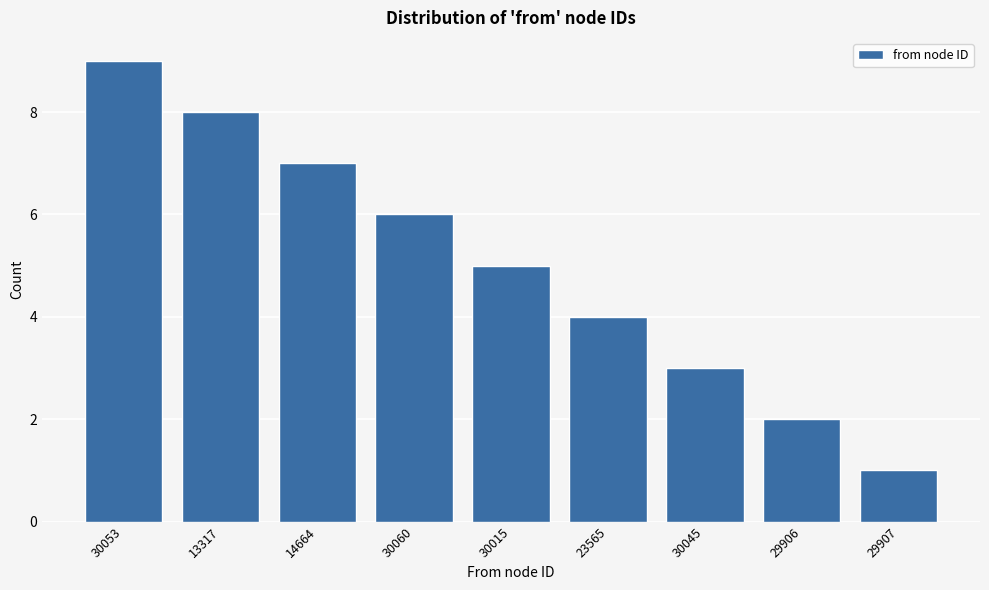

Reading left to right, list all the values displayed in this chart.

9	8	7	6	5	4	3	2	1